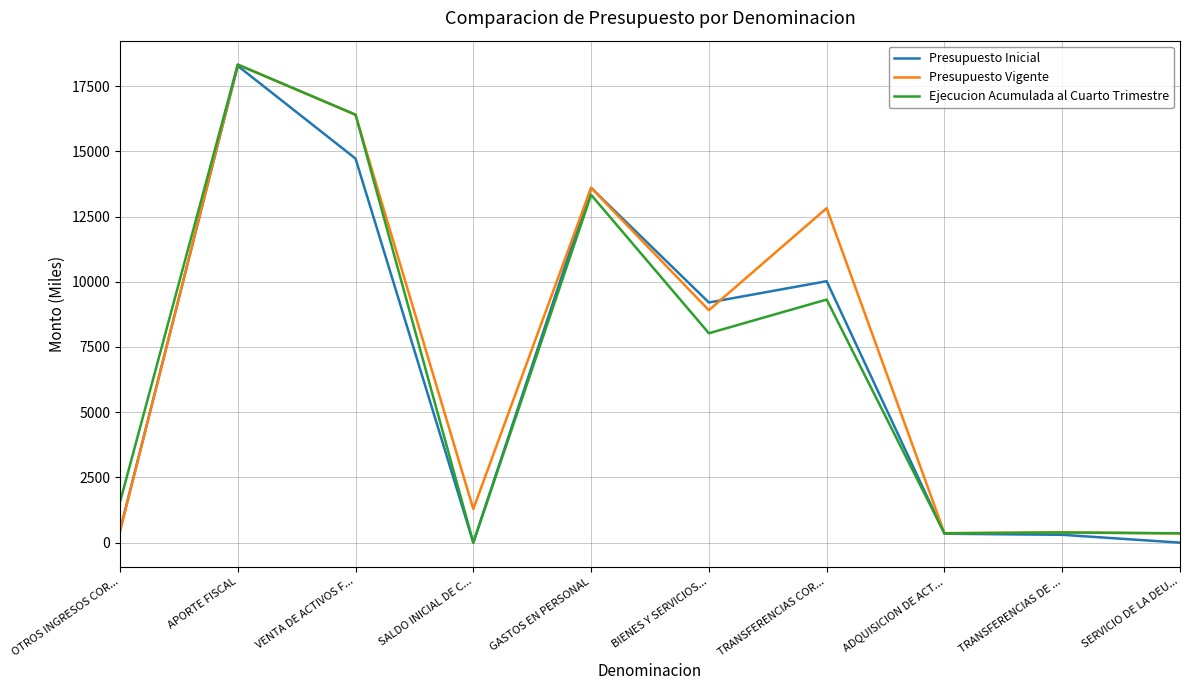

What is the difference between the highest and lowest values at ADQUISICION DE ACT...?

22